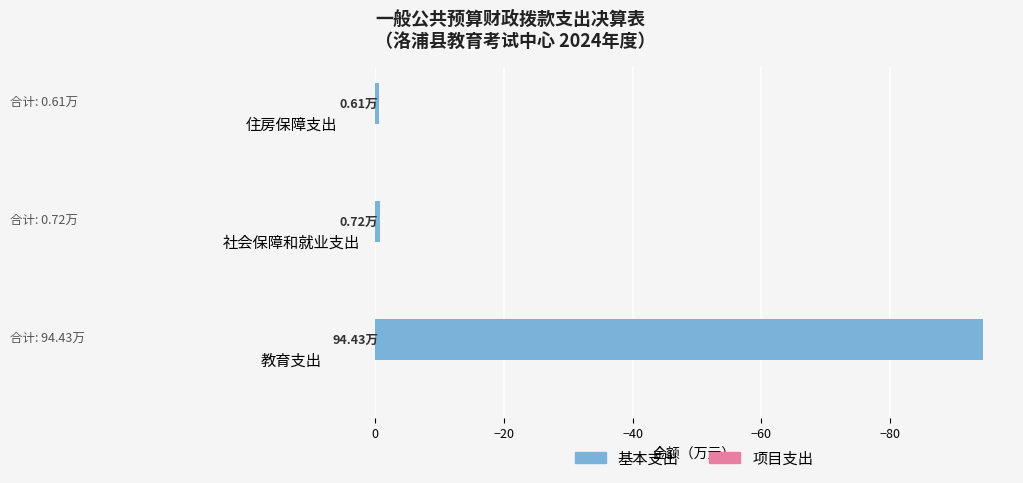

Between 教育支出 and 社会保障和就业支出, which is larger?

社会保障和就业支出